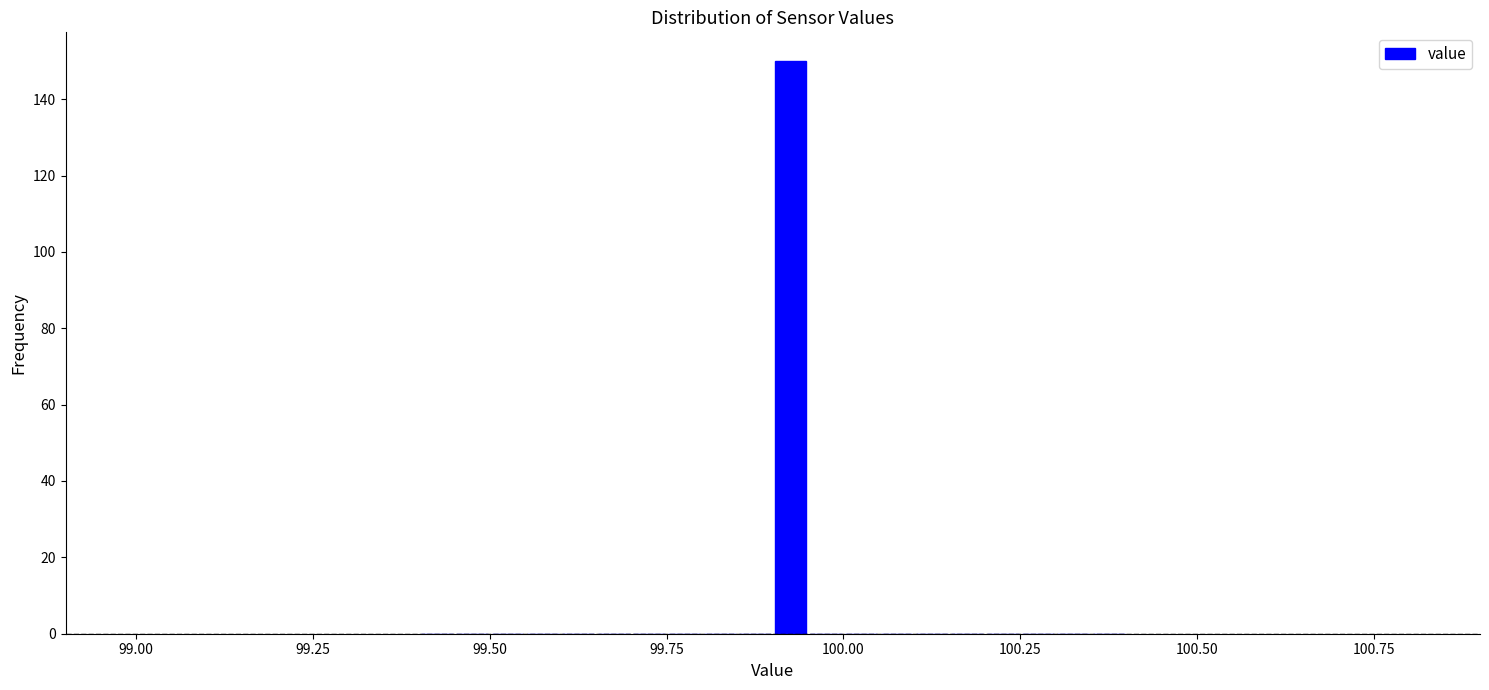

Read against the x-axis, roughly where is the centre of the tallest bar?

99.95